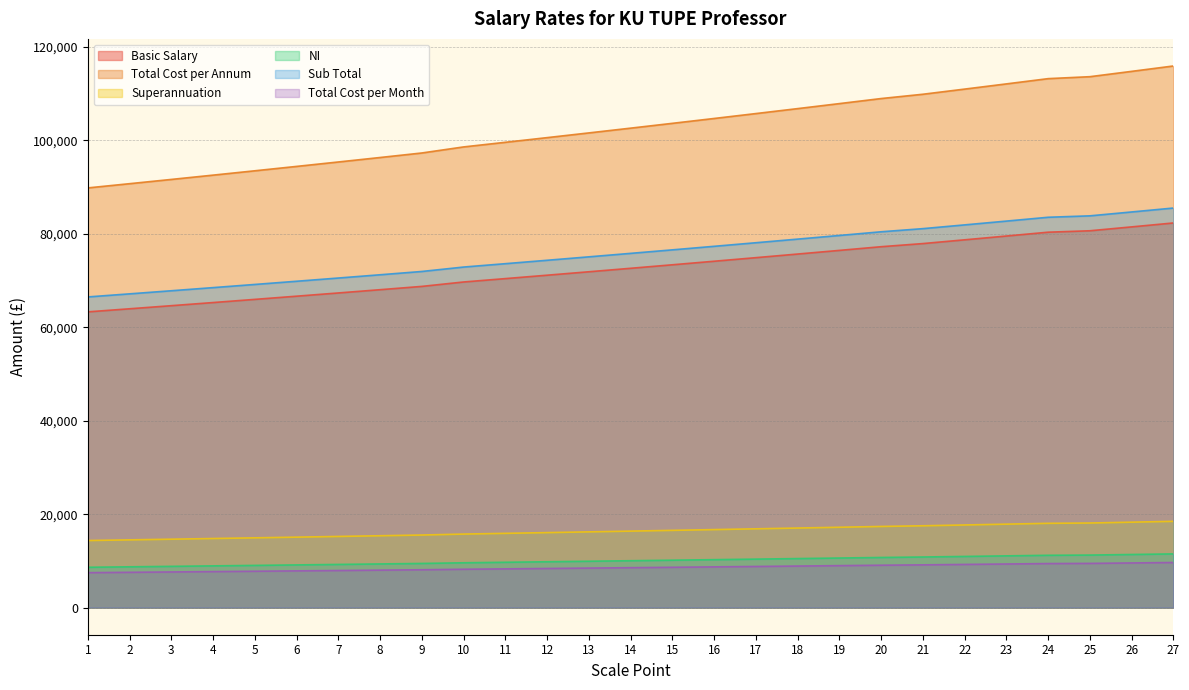

Which series changed the most between 19 and 26?

Total Cost per Annum